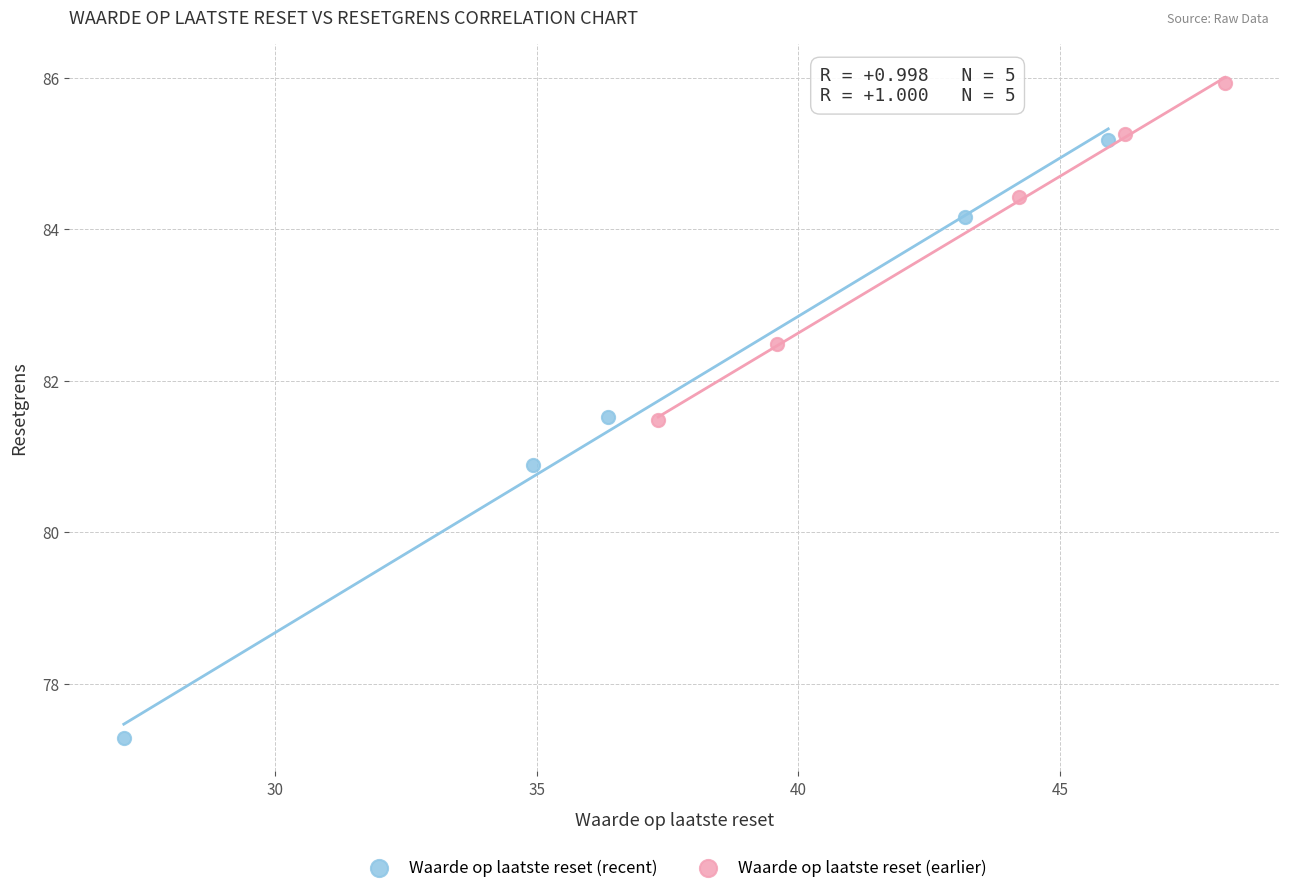

Which series reaches the minimum Y coordinate?

Waarde op laatste reset (recent)